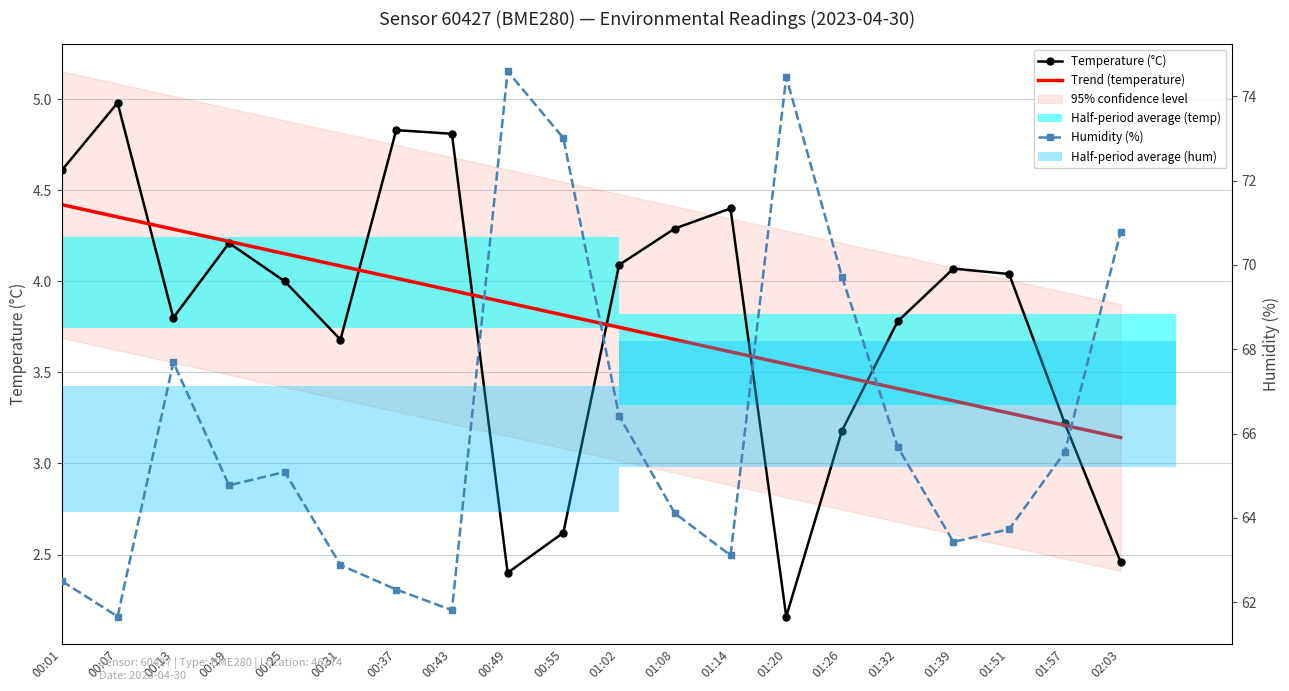

True or false: Trend (temperature) has a value of 2.8 at 00:19.

False